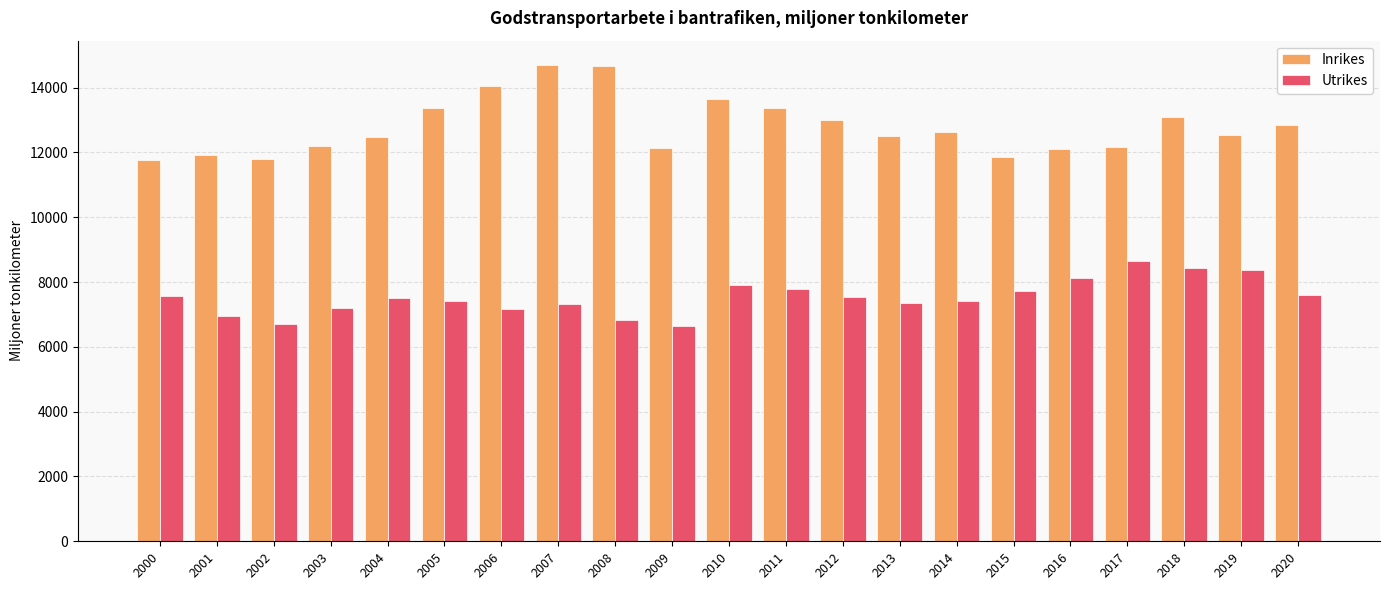

What is the smallest value displayed?

6633.0